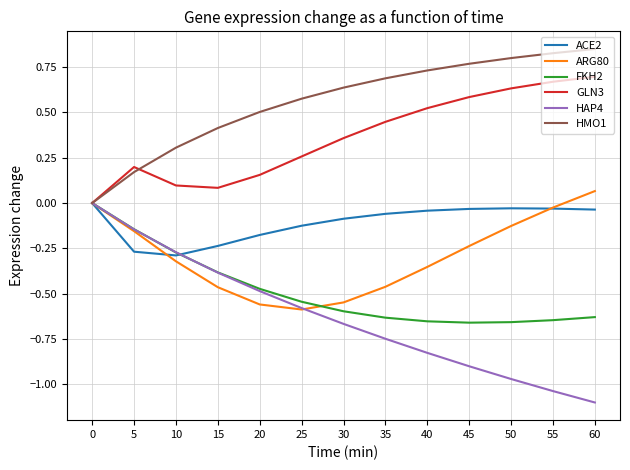

The value of GLN3 at 0 is 0.4. True or false?

False